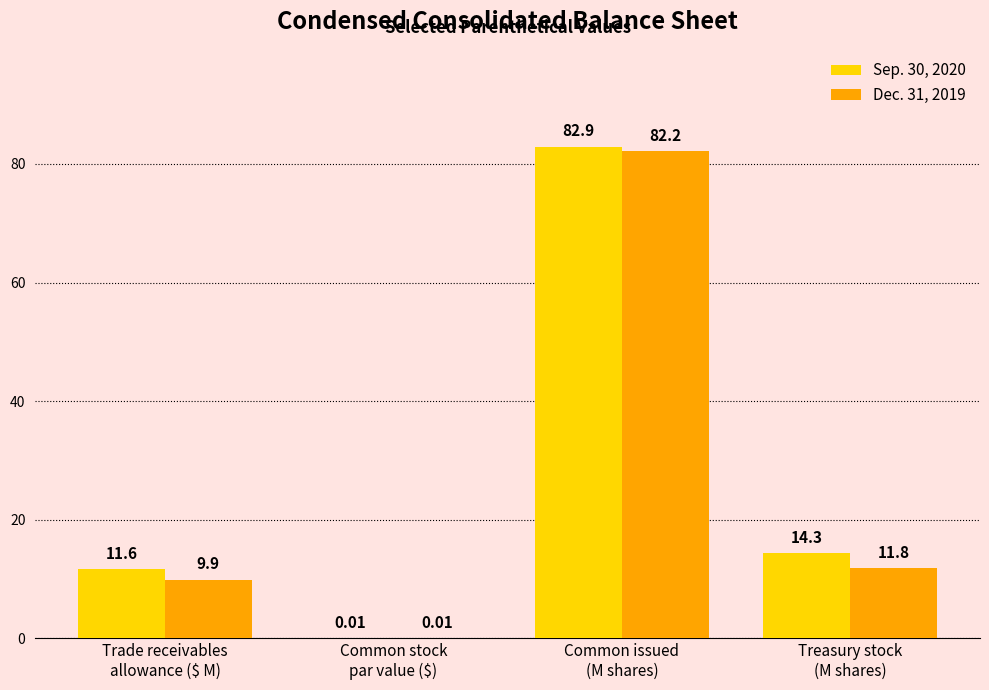

What is the sum of all Sep. 30, 2020 values?

108.8